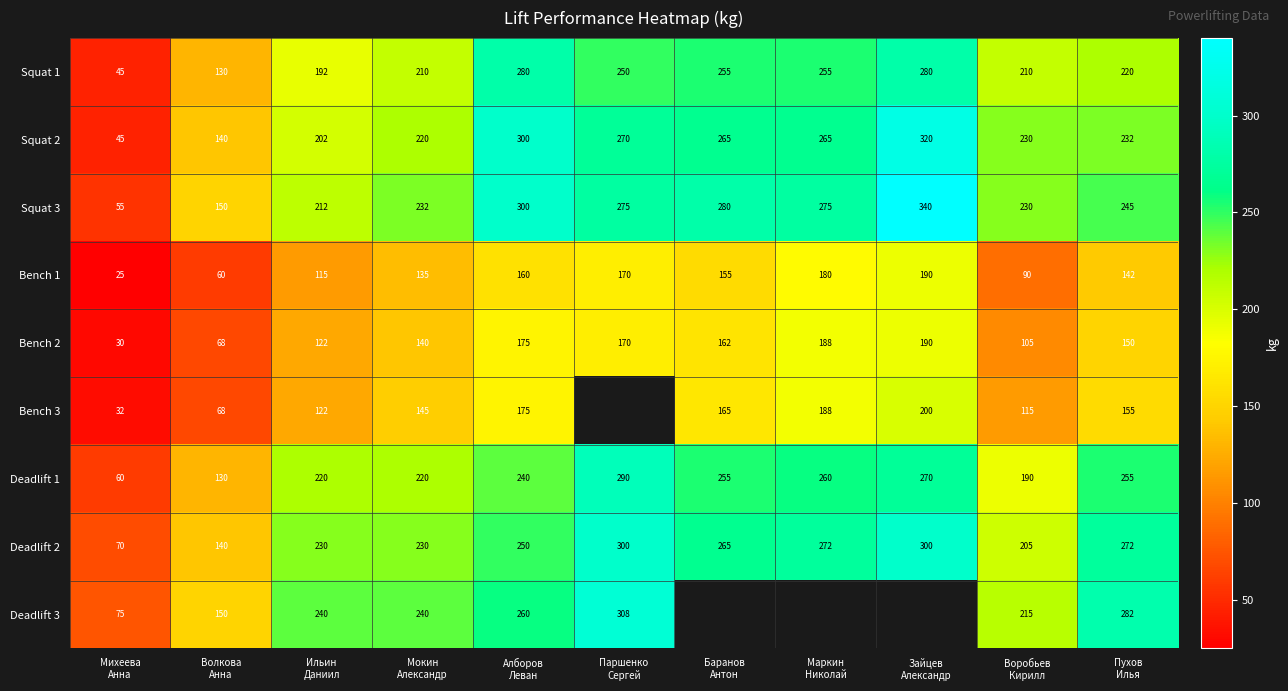

What is the difference between the maximum and minimum values in the Squat 2 series?

275